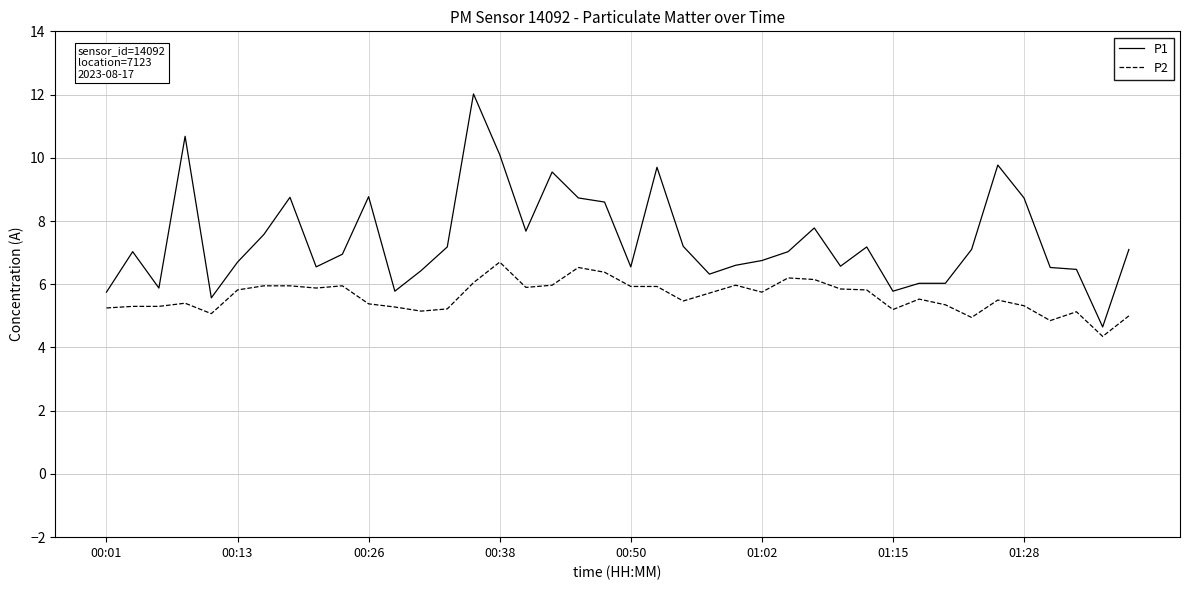

What is the maximum value for P2?

6.7